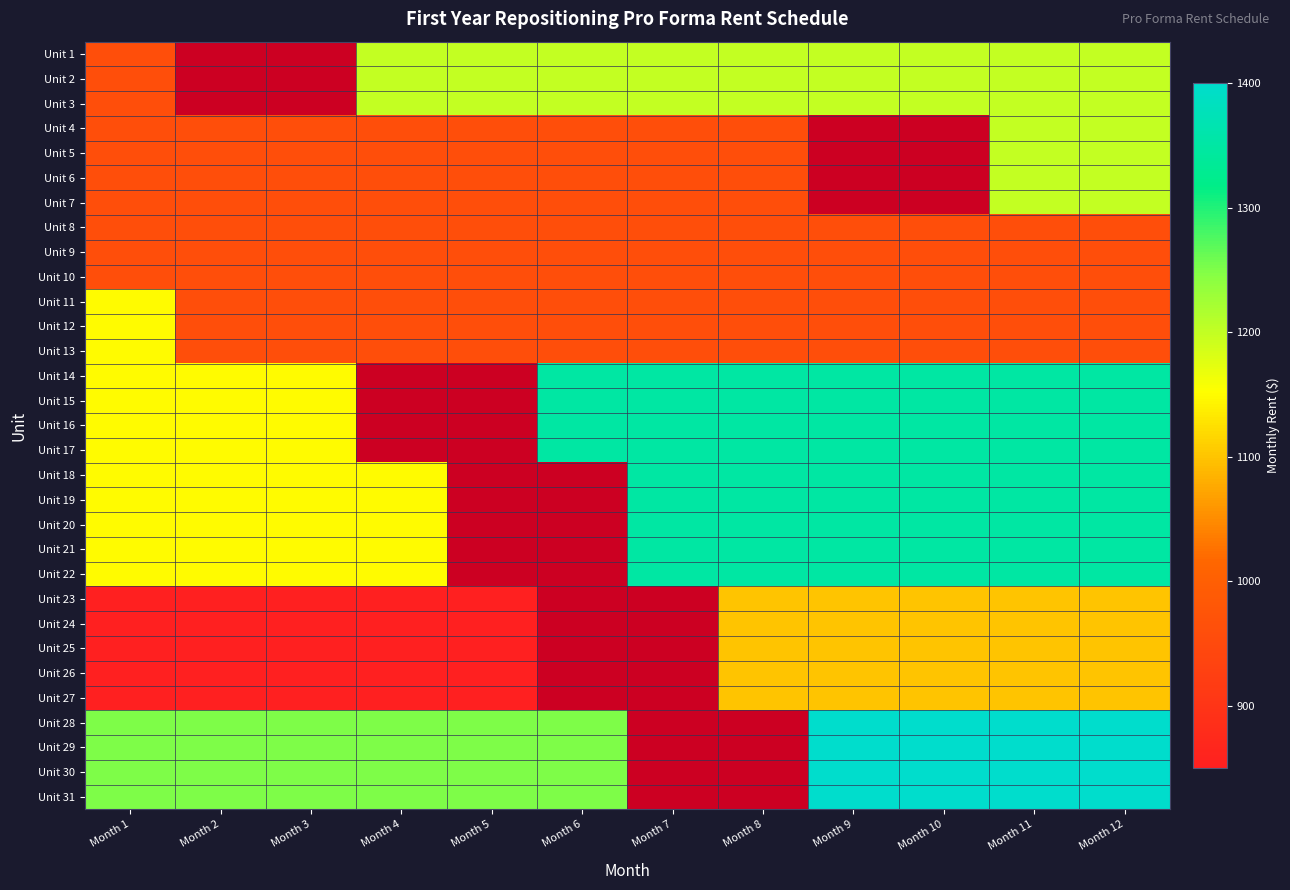

At Month 2, list the series in order from smallest to largest.

Unit 1, Unit 2, Unit 3, Unit 23, Unit 24, Unit 25, Unit 26, Unit 27, Unit 4, Unit 5, Unit 6, Unit 7, Unit 8, Unit 9, Unit 10, Unit 11, Unit 12, Unit 13, Unit 14, Unit 15, Unit 16, Unit 17, Unit 18, Unit 19, Unit 20, Unit 21, Unit 22, Unit 28, Unit 29, Unit 30, Unit 31